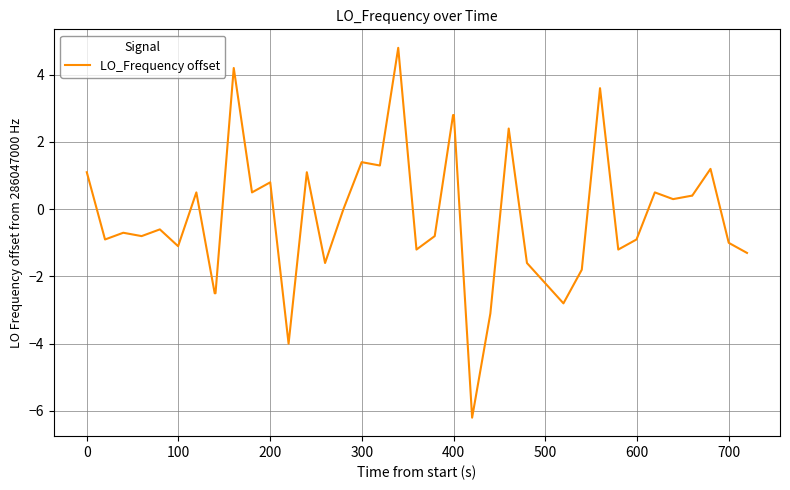

What is the difference between the maximum and minimum values?

11.0